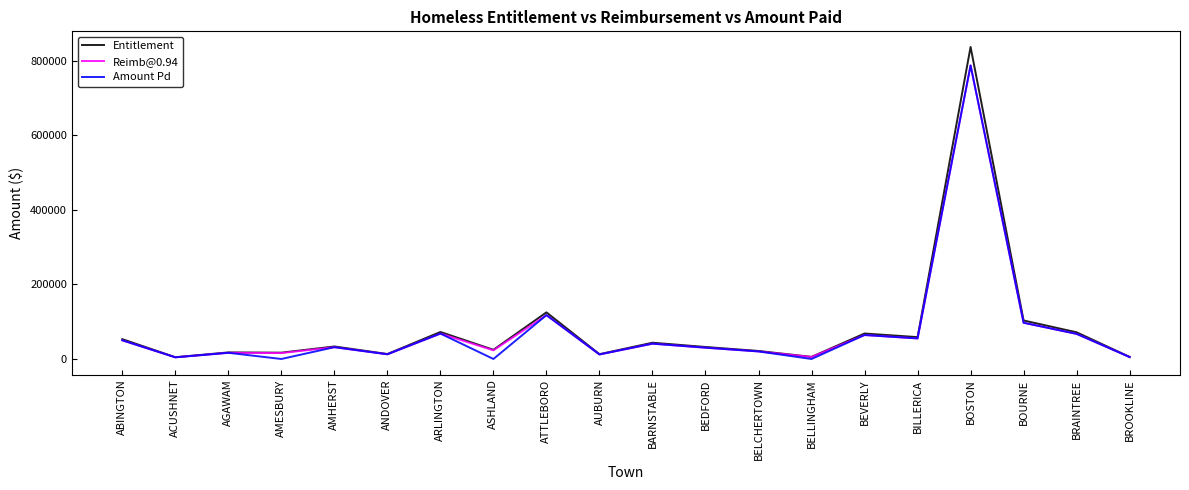

True or false: Reimb@0.94 has more than 0 interior local peaks.

True